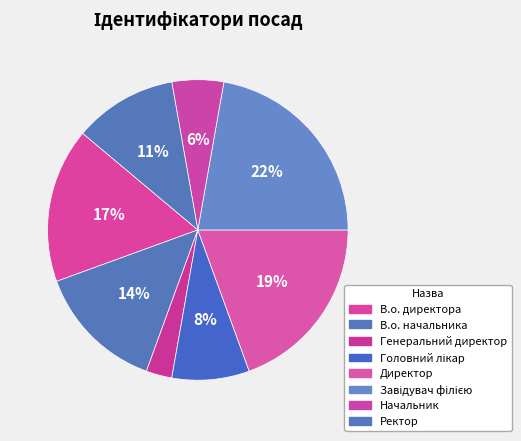

Which slice is the largest?

Завідувач філією